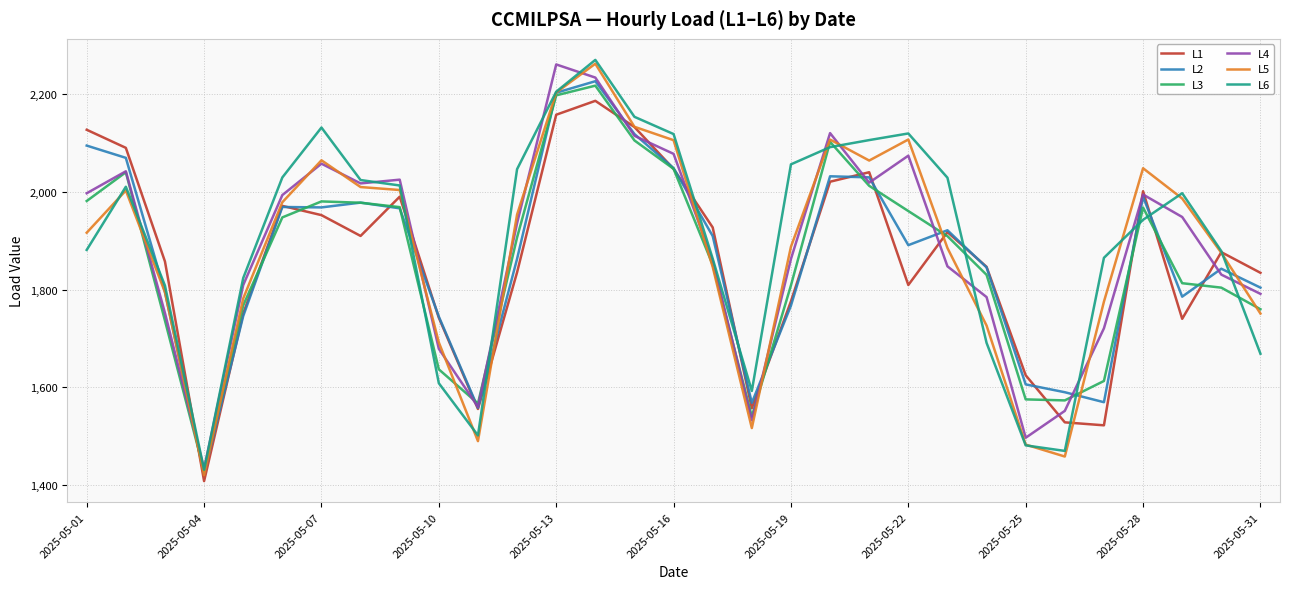

In L4, how many points are lower than both neighbors (excluding endpoints)?

6